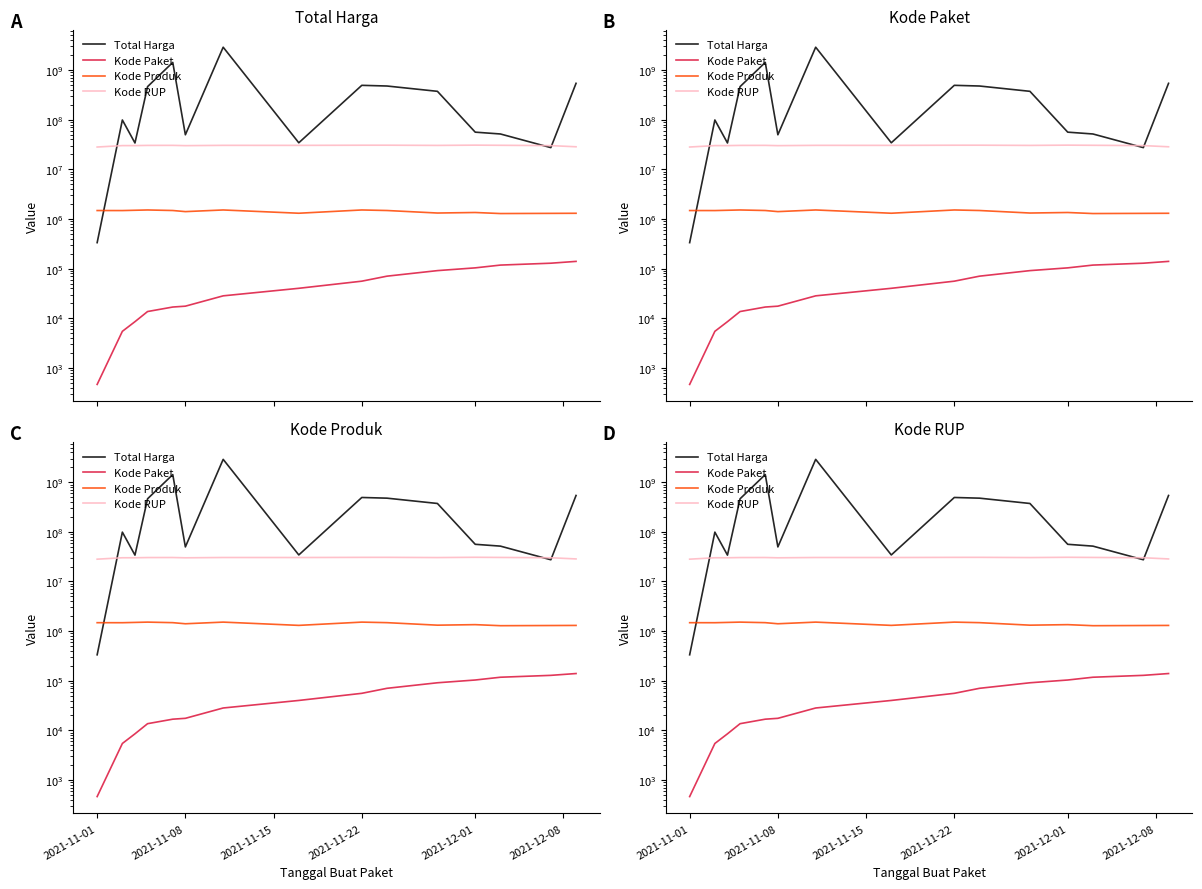

True or false: Kode Paket has more than 2 interior local peaks.

False